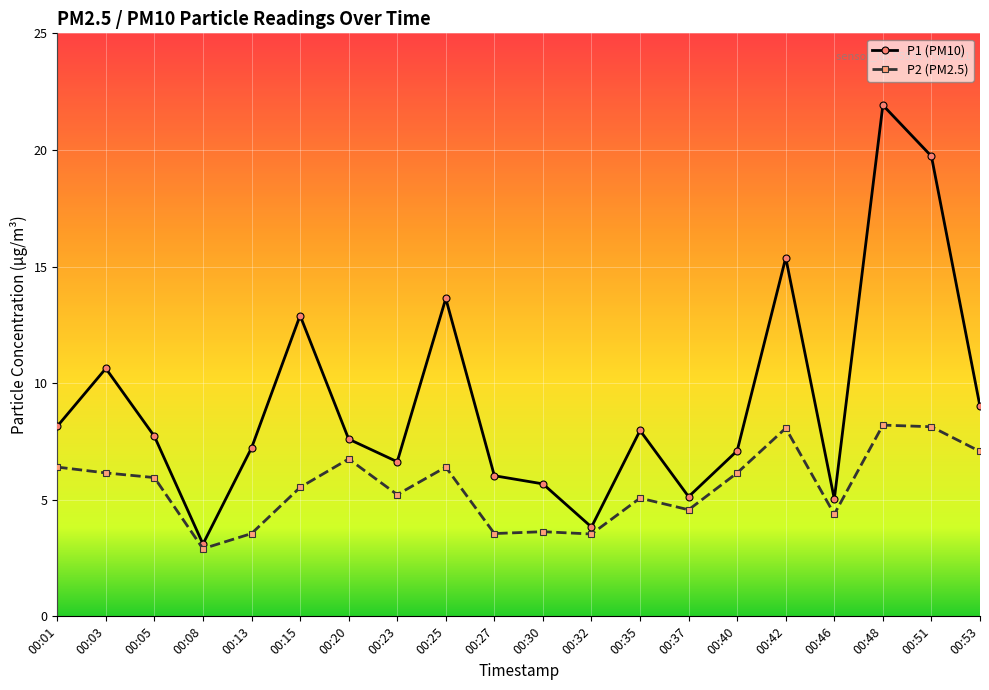

How many categories are shown in the chart?

20